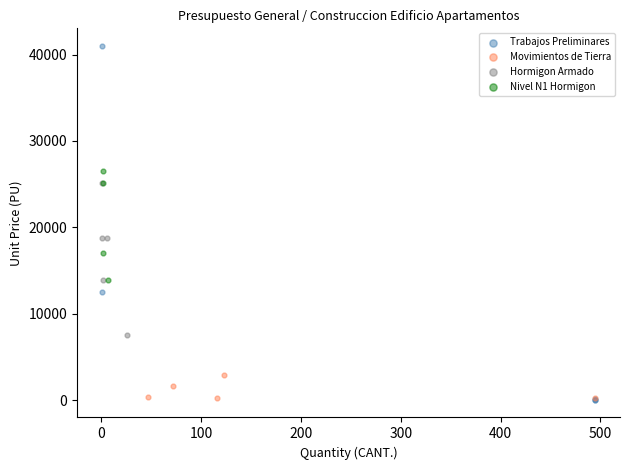

Which series reaches the maximum Y coordinate?

Trabajos Preliminares